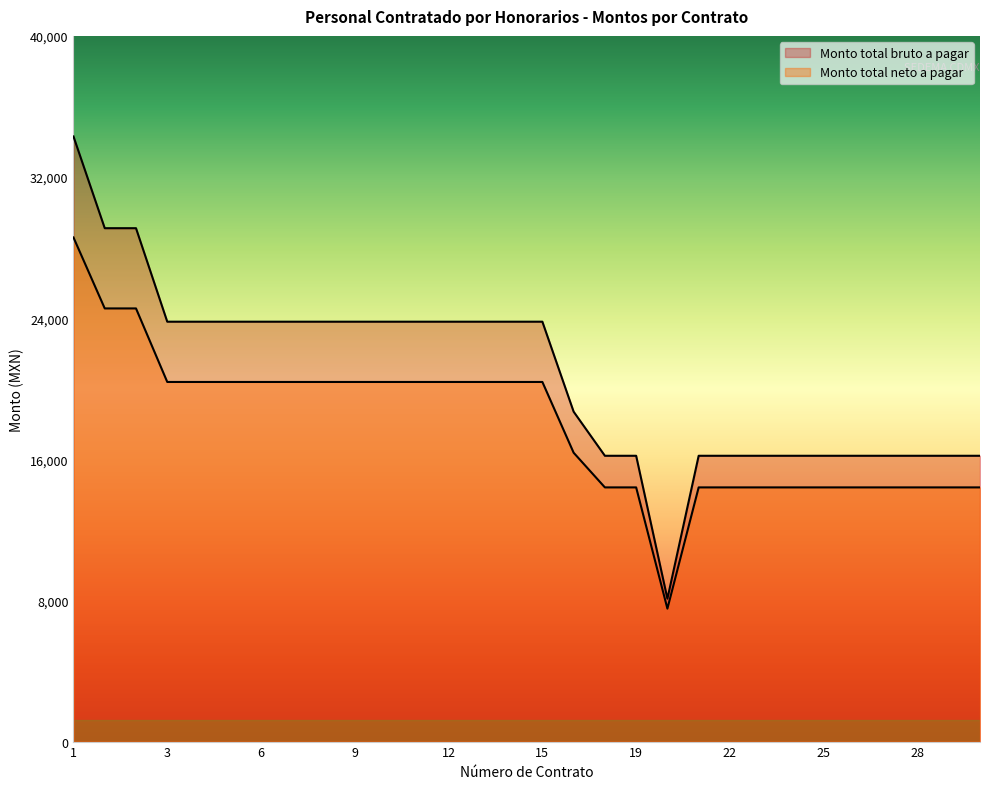

What is the value of the Monto total neto a pagar point at the 15th from the left?

20384.3